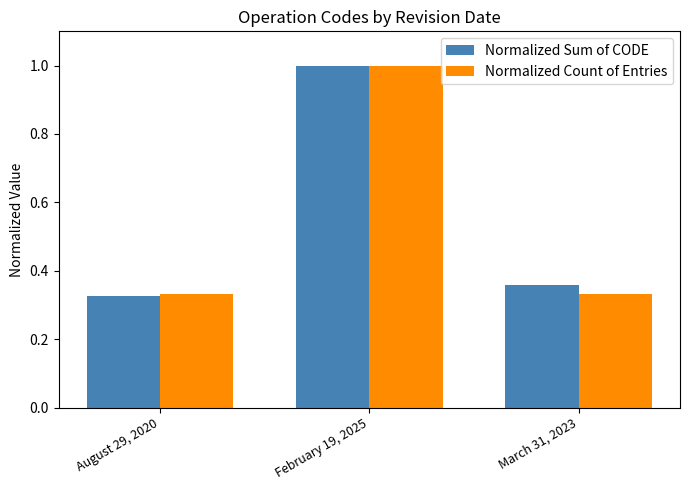

What are all the series names shown in the legend?

Normalized Sum of CODE, Normalized Count of Entries